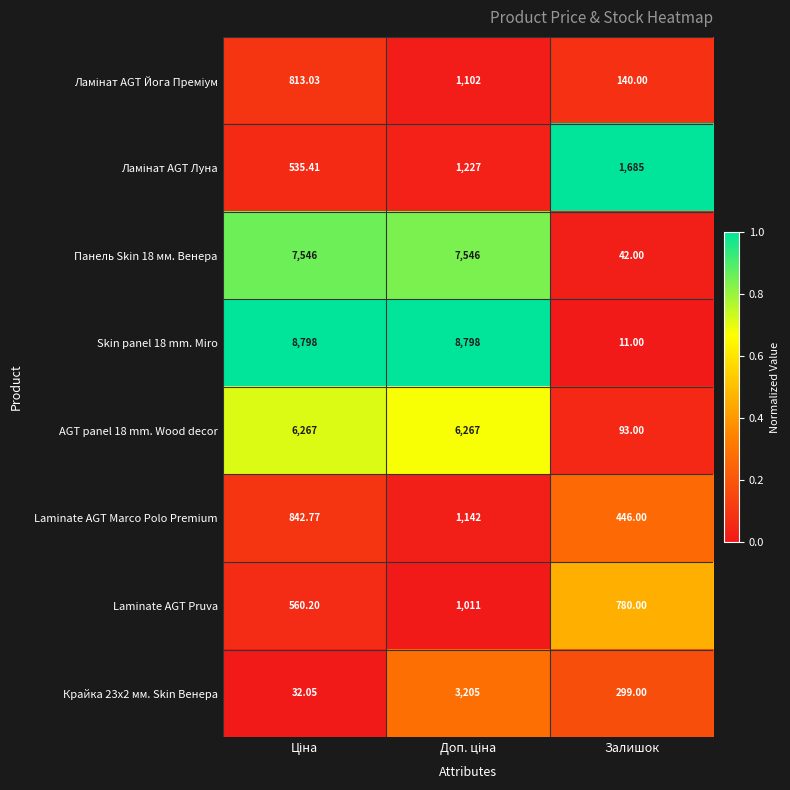

At which category does the chart reach its minimum across all series?

Залишок